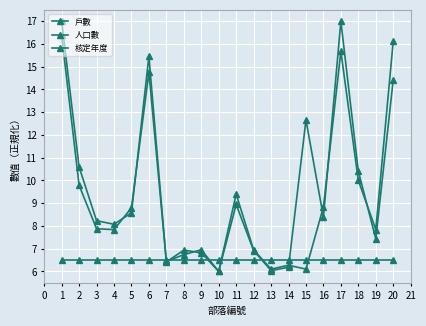

Does the chart display data point markers on the line(s)?

Yes